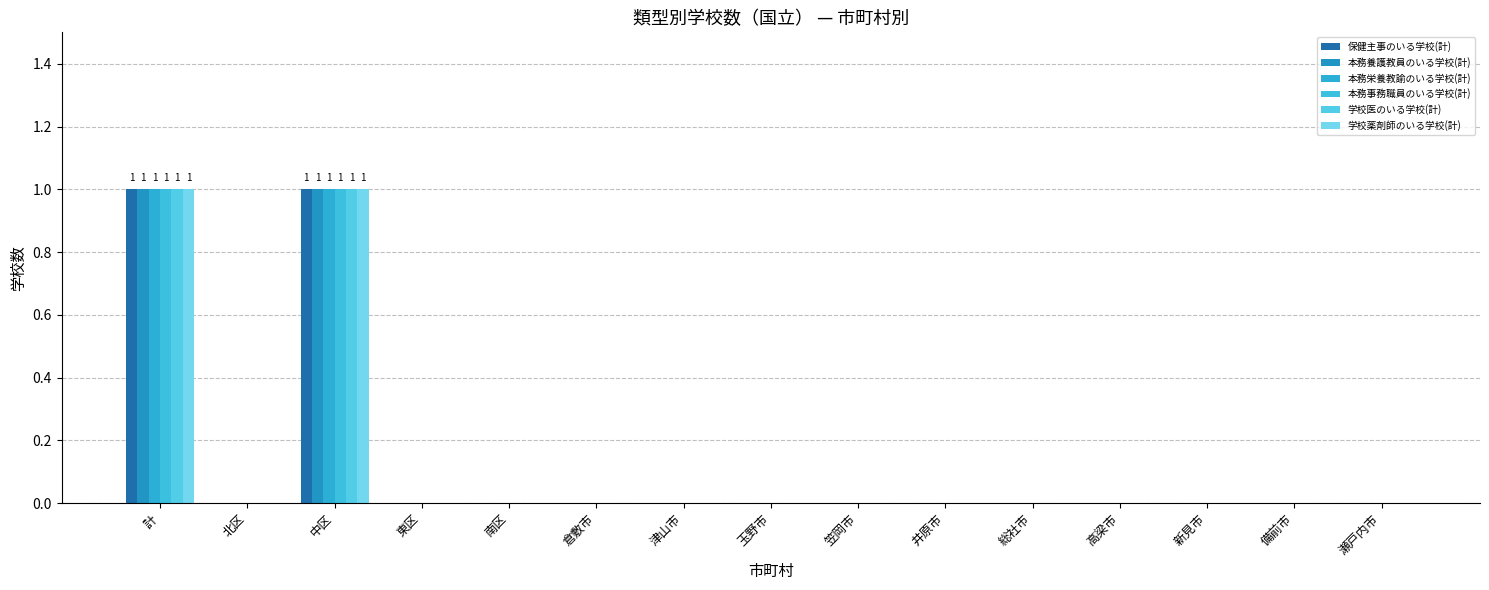

How many distinct data groups are displayed?

6